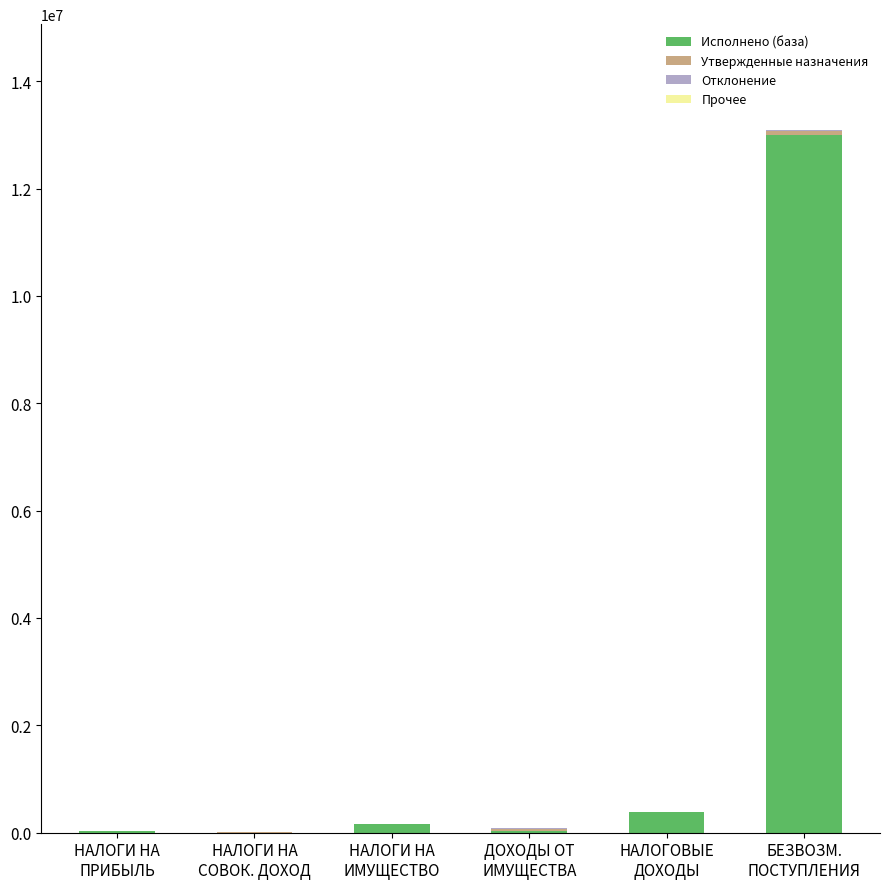

Where does the Исполнено (база) series first go above 169890?

НАЛОГИ НА
ИМУЩЕСТВО